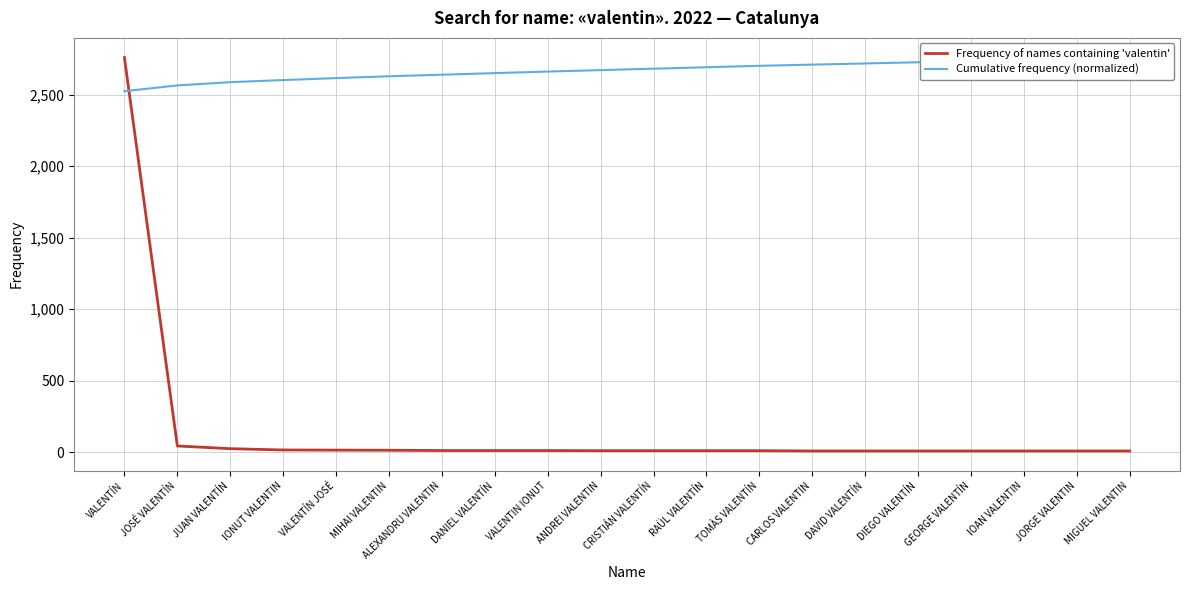

What is the maximum value shown in the chart?

2759.0